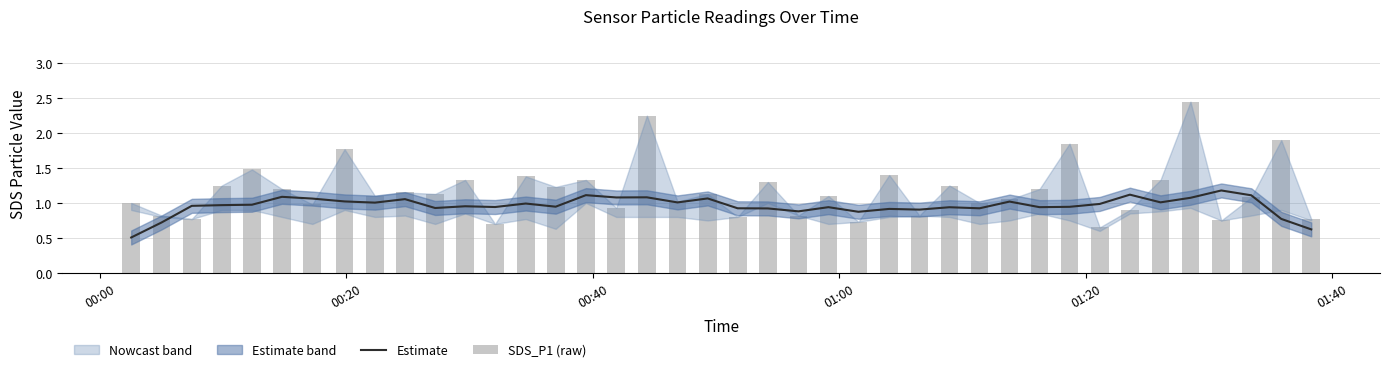

Which series has the largest range (max minus min)?

SDS_P1 (raw)